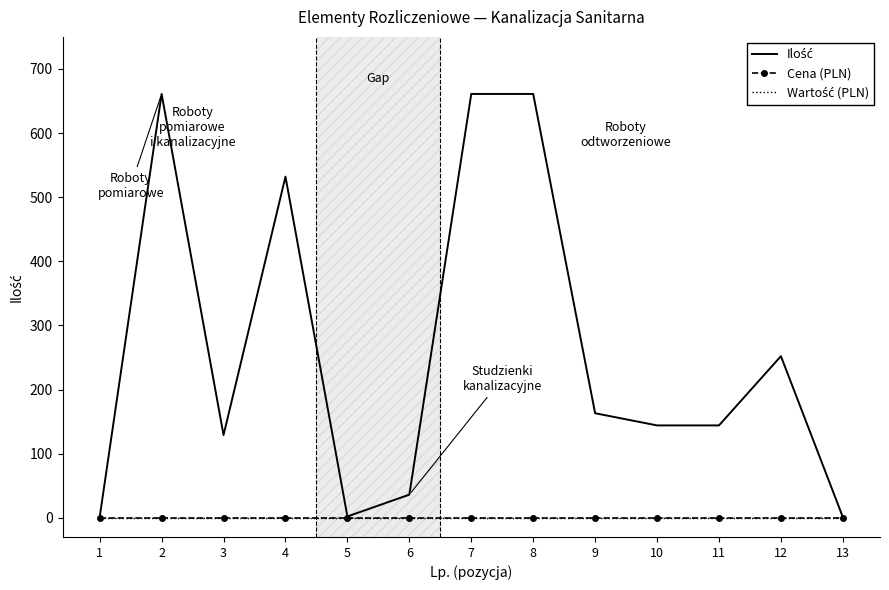

What is the difference between the highest and lowest values at 2?

661